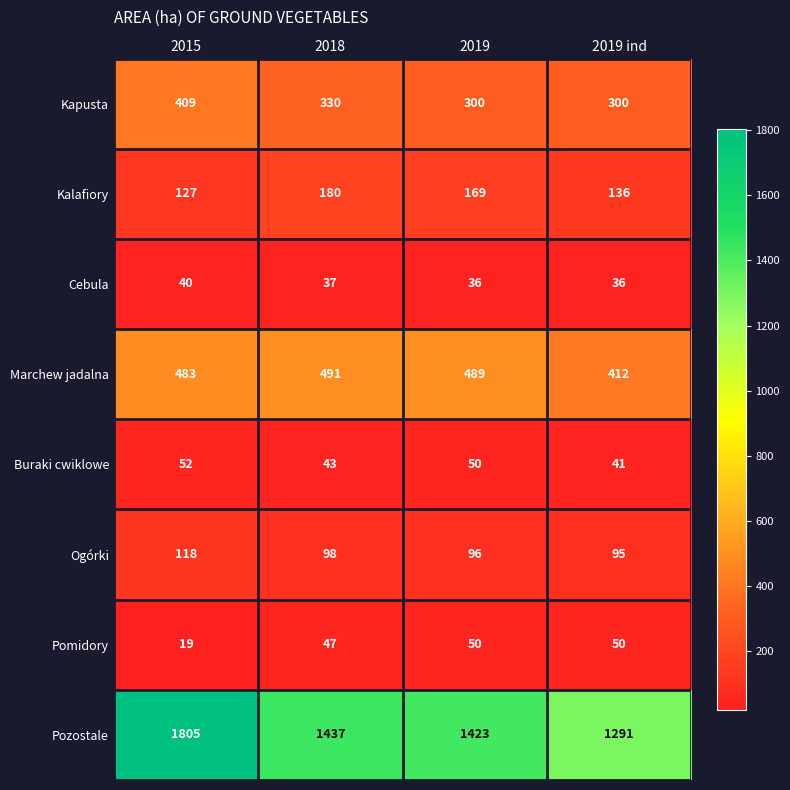

List the labels in order of Marchew jadalna value, largest first.

2018, 2019, 2015, 2019 ind